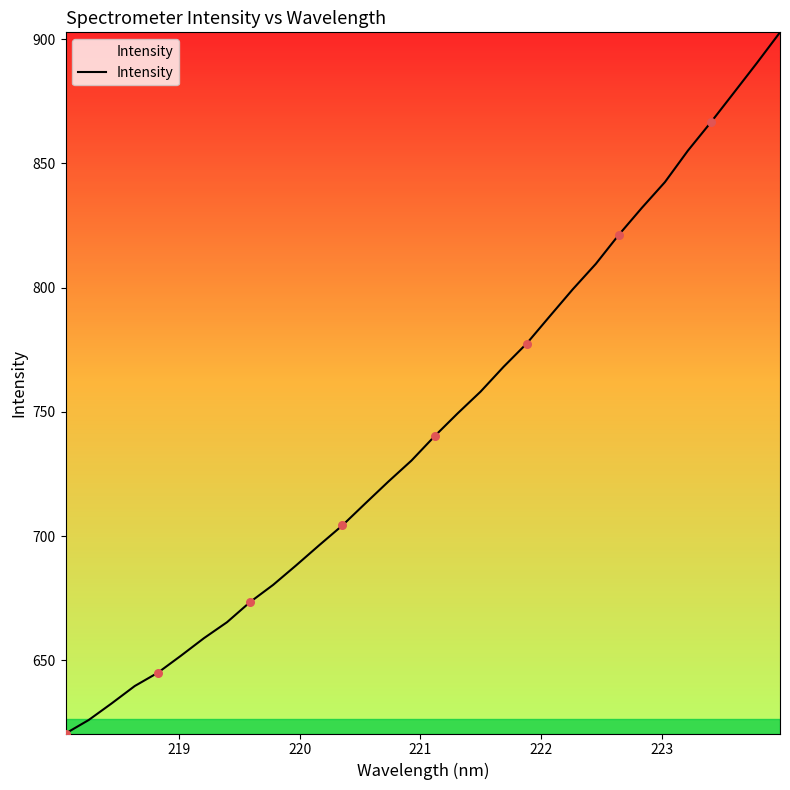

What is the greatest value displayed?

902.7